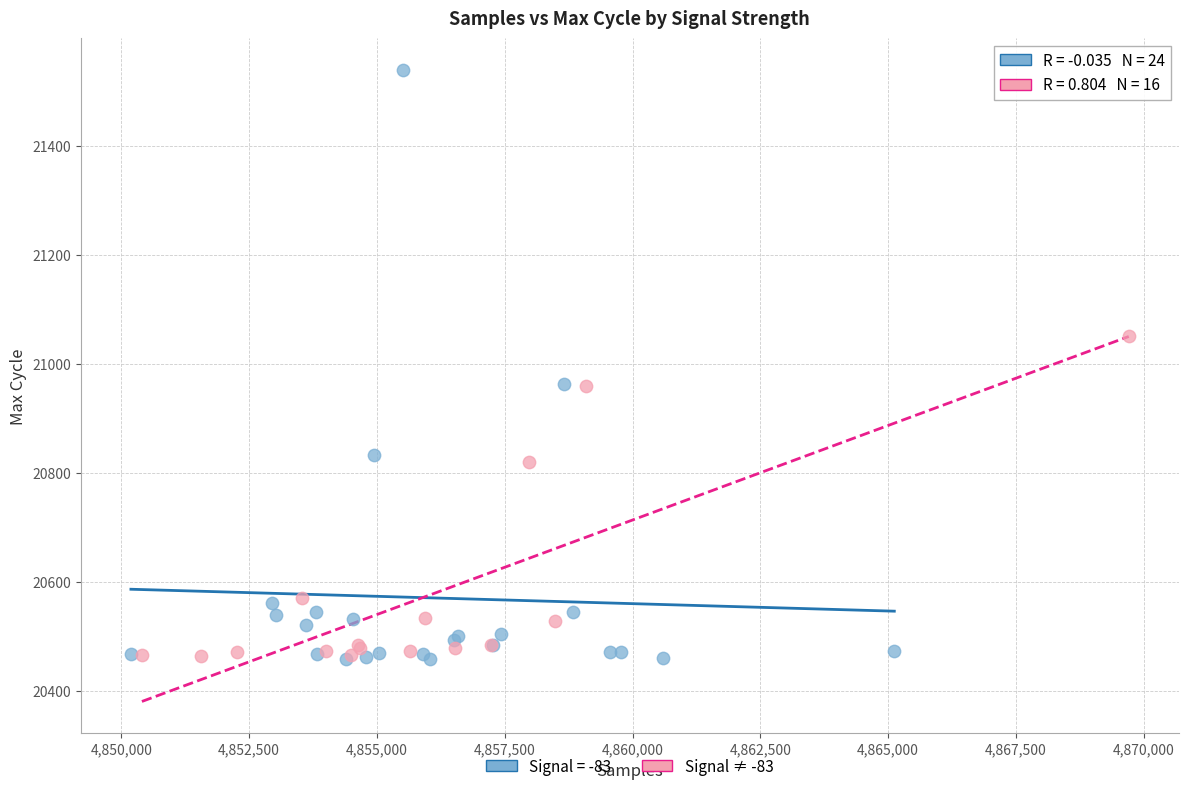

Which series contains the highest Y value?

Signal = -83